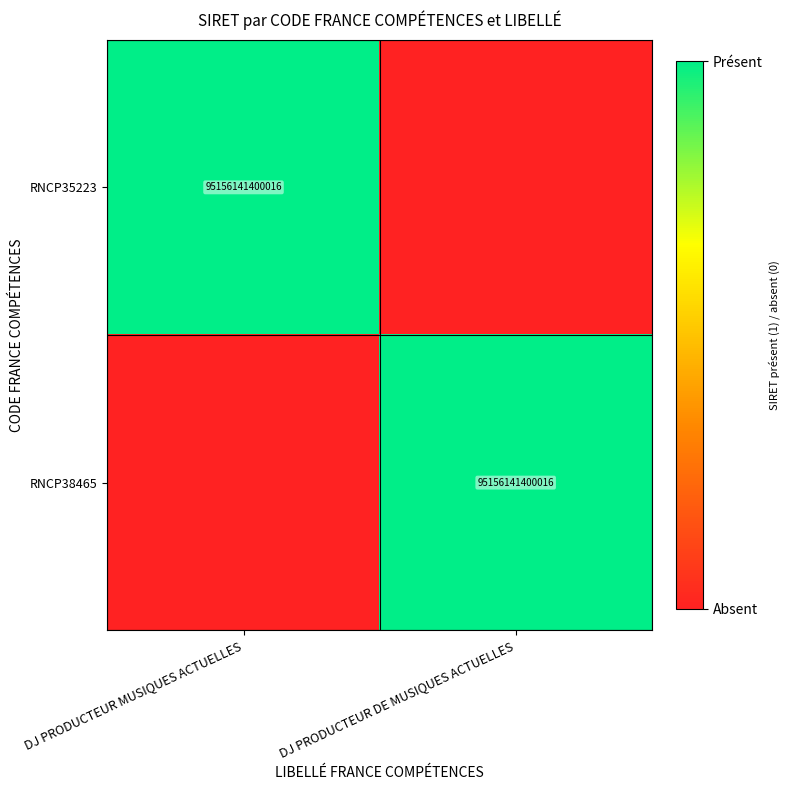

True or false: RNCP35223 has a value of 64798348197459 at DJ PRODUCTEUR MUSIQUES ACTUELLES.

False